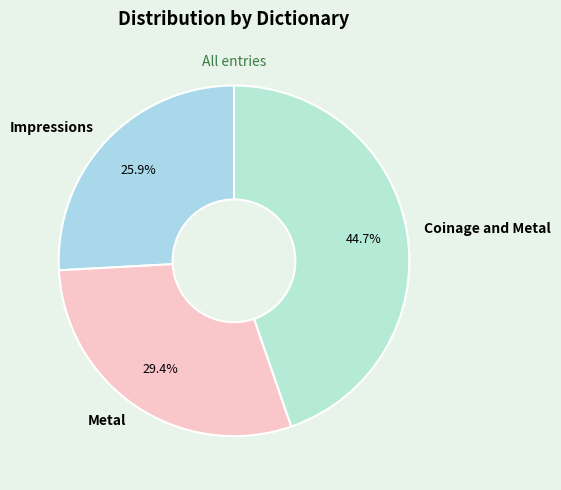

To the nearest percent, what is the difference between the Coinage and Metal and Impressions slice percentages?

19%